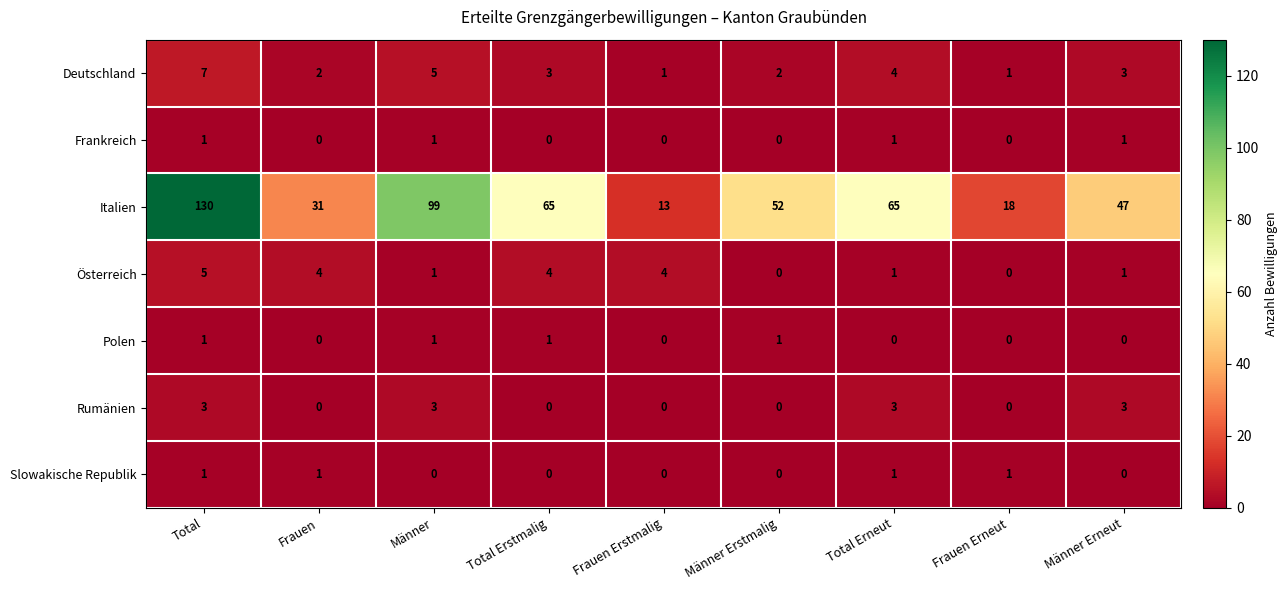

Is the value of Deutschland at Männer greater than the value of Polen at Frauen?

Yes